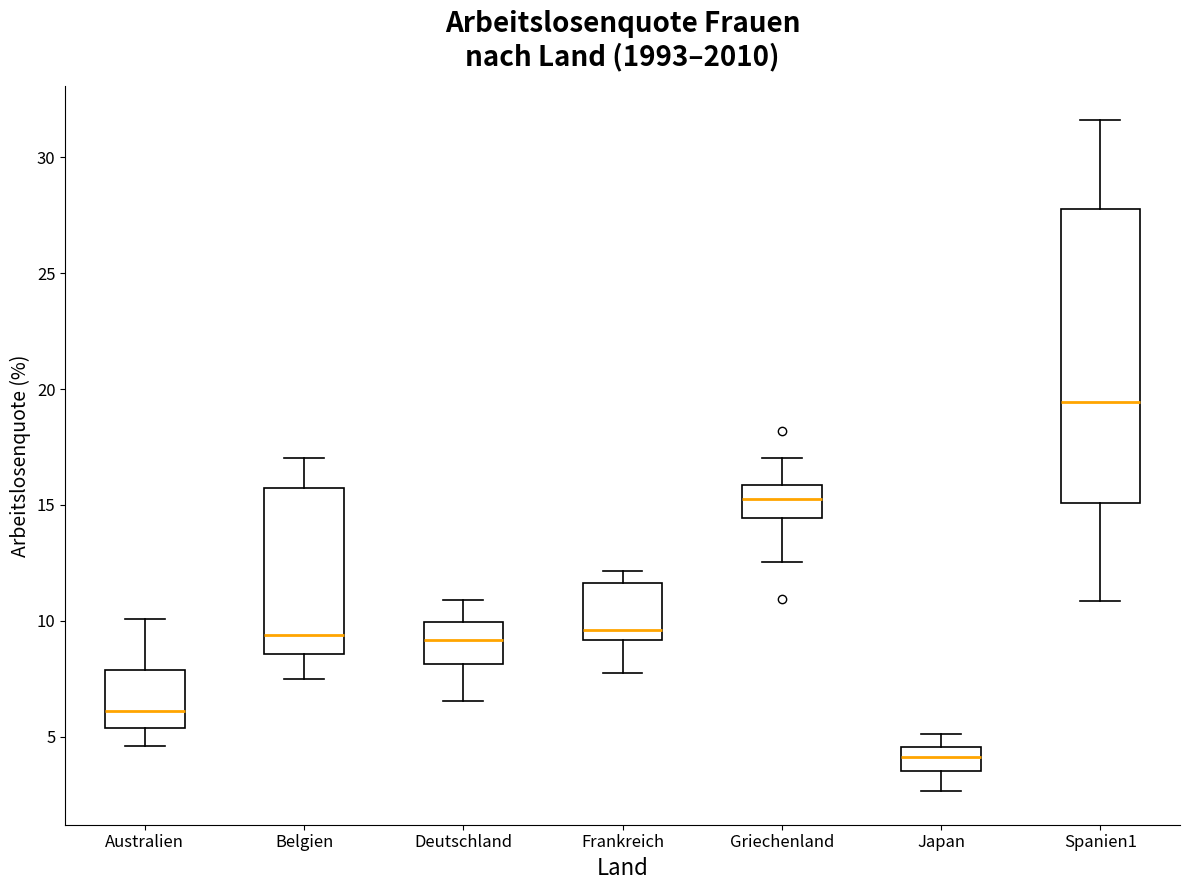

Where does the lower whisker of the box for Australien end on the y-axis? The values are not printed on the chart, so give them approximately, as read against the axis.

4.5